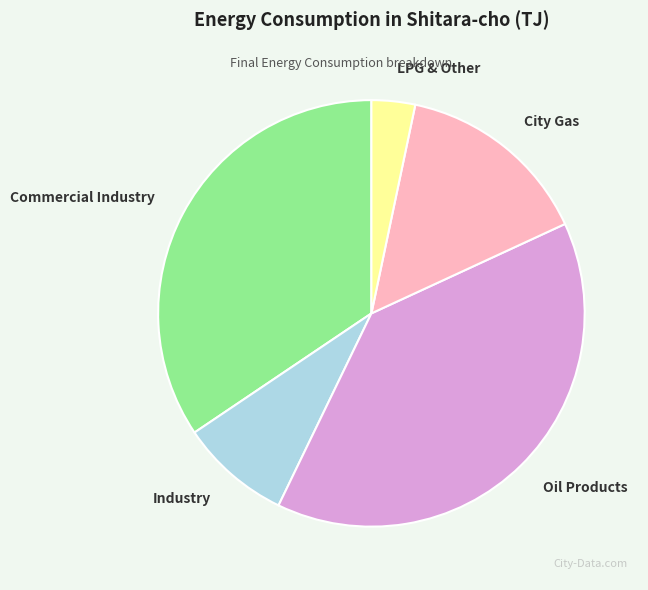

Does City Gas account for over 50% of the chart?

No